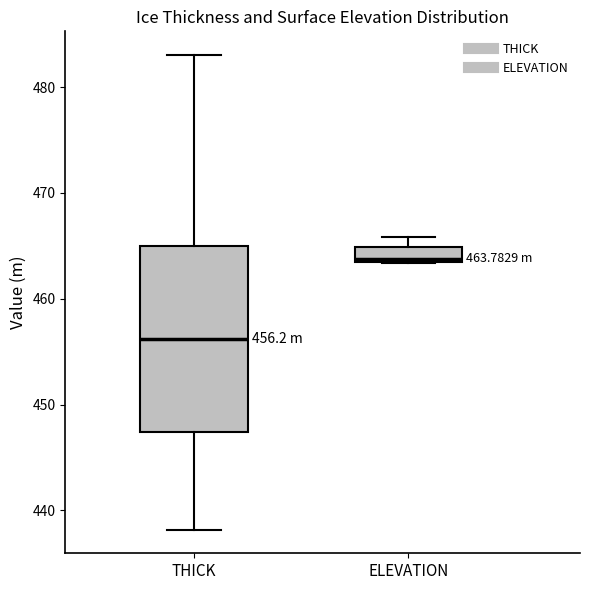

Which box has the lowest median line?

THICK